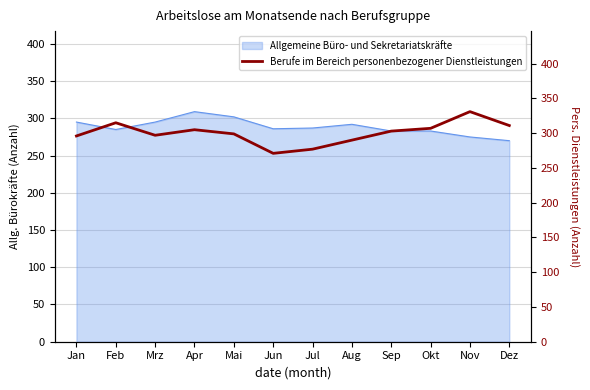

True or false: there are more than 1 points higher than both neighbors.

True